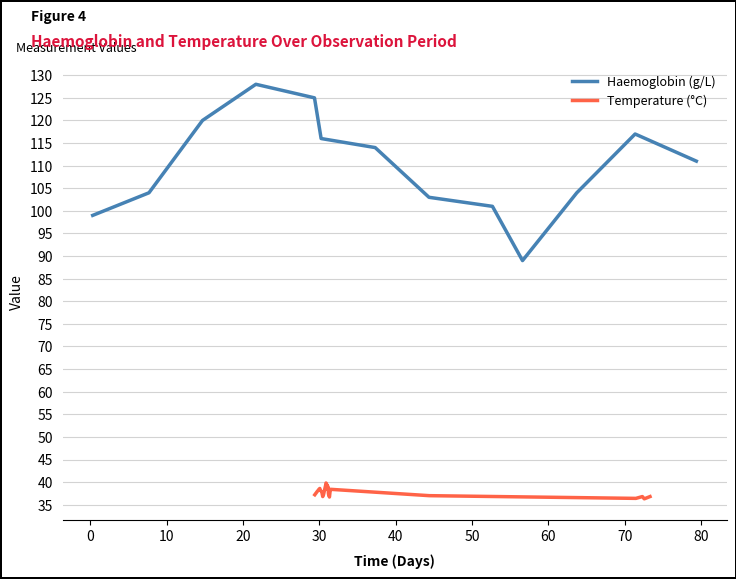

Which has a higher value, 35 or 34?

35